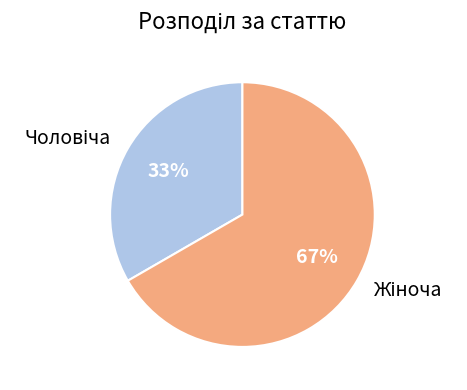

Is there a majority slice in this chart?

Yes